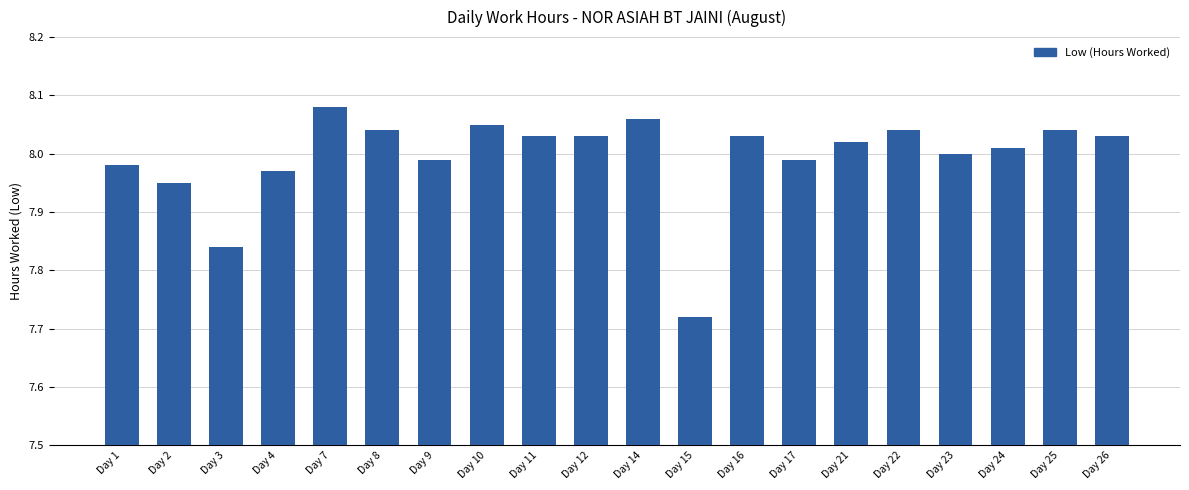

Which label corresponds to the smallest value in the chart?

Day 15